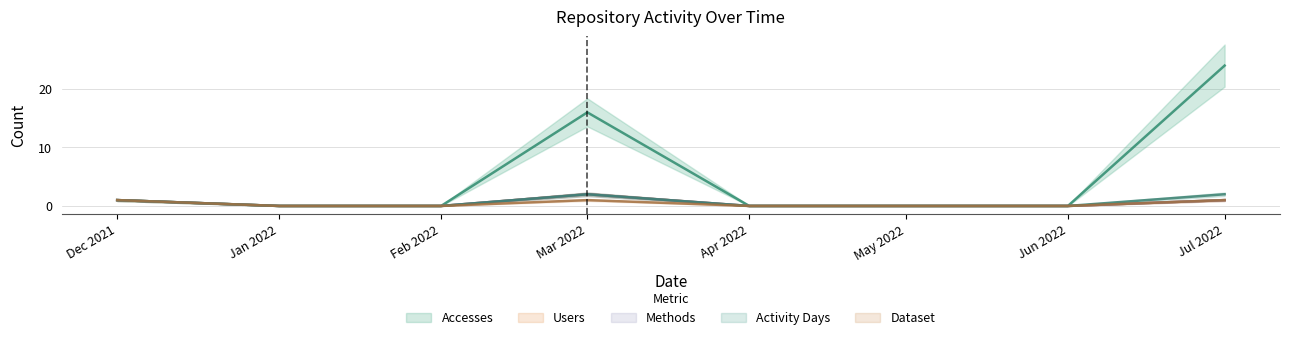

At which category does the chart reach its peak across all series?

Jul 2022